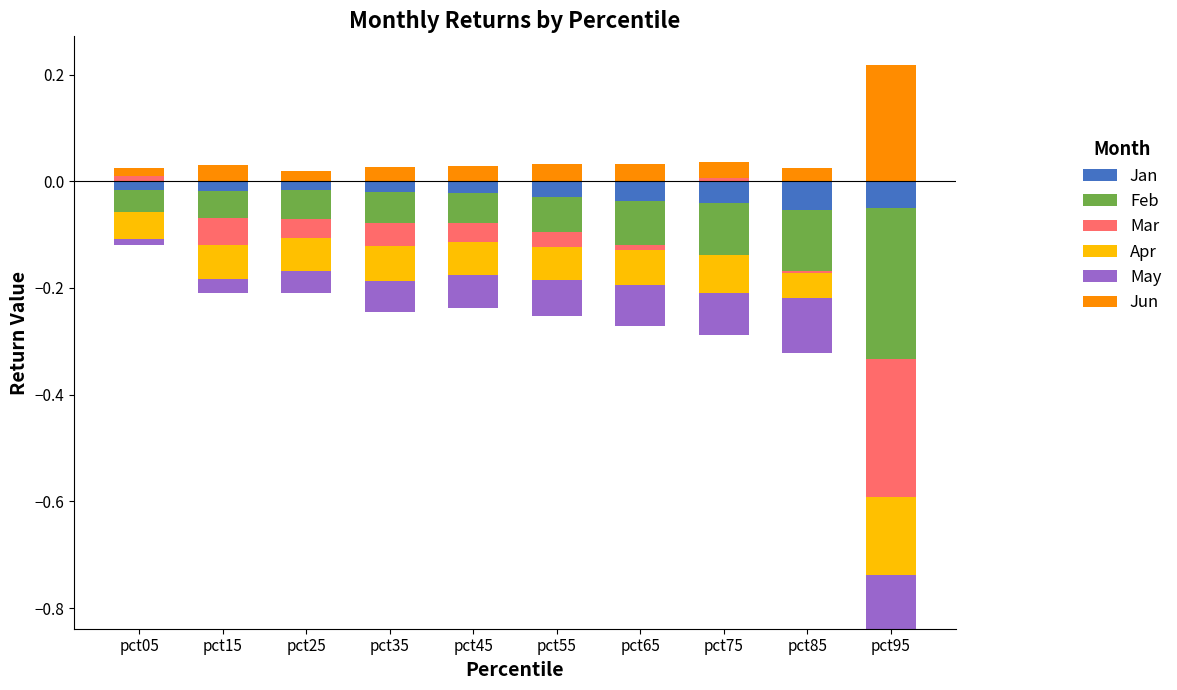

What is the greatest value displayed?

0.2